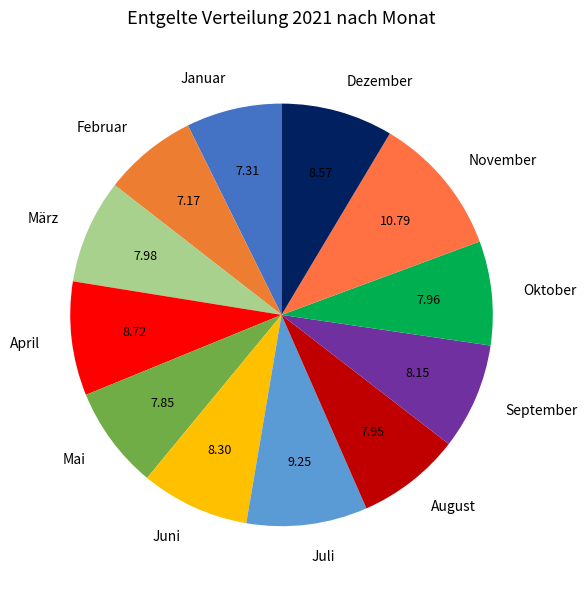

Is there any slice that represents more than half of the pie?

No